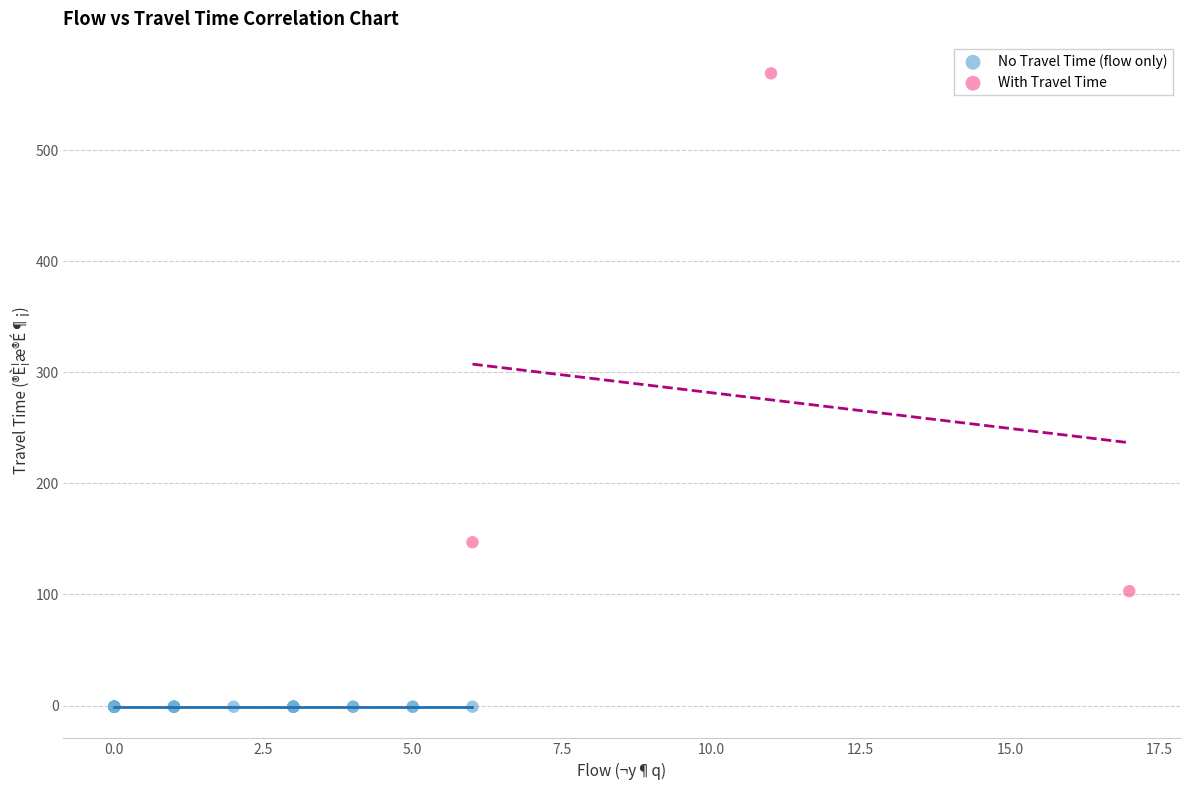

Which series contains the highest Y value?

With Travel Time